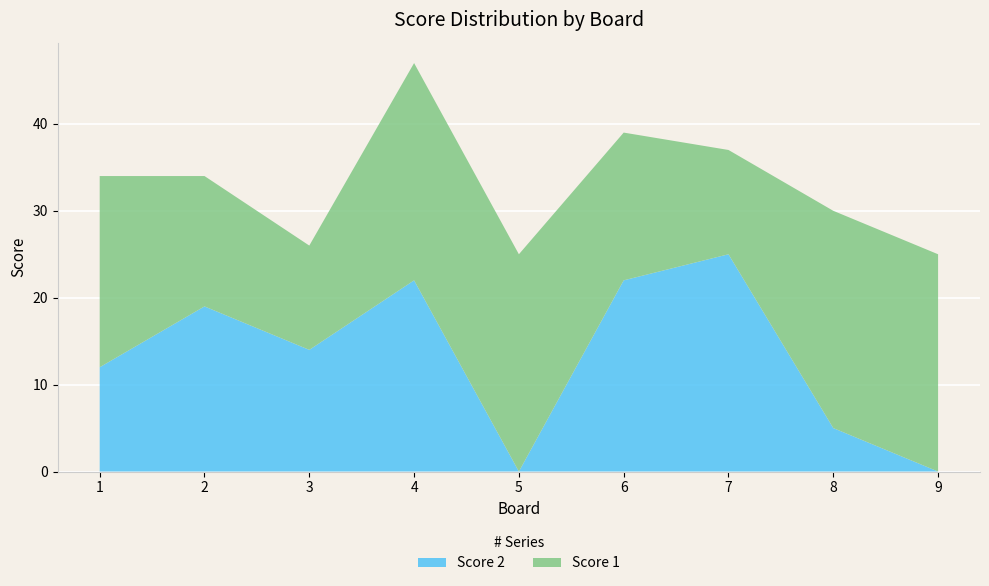

Reading right to left, what are all the values shown in this chart?

Score 1: 25	25	12	17	25	25	12	15	22
Score 2: 0	5	25	22	0	22	14	19	12